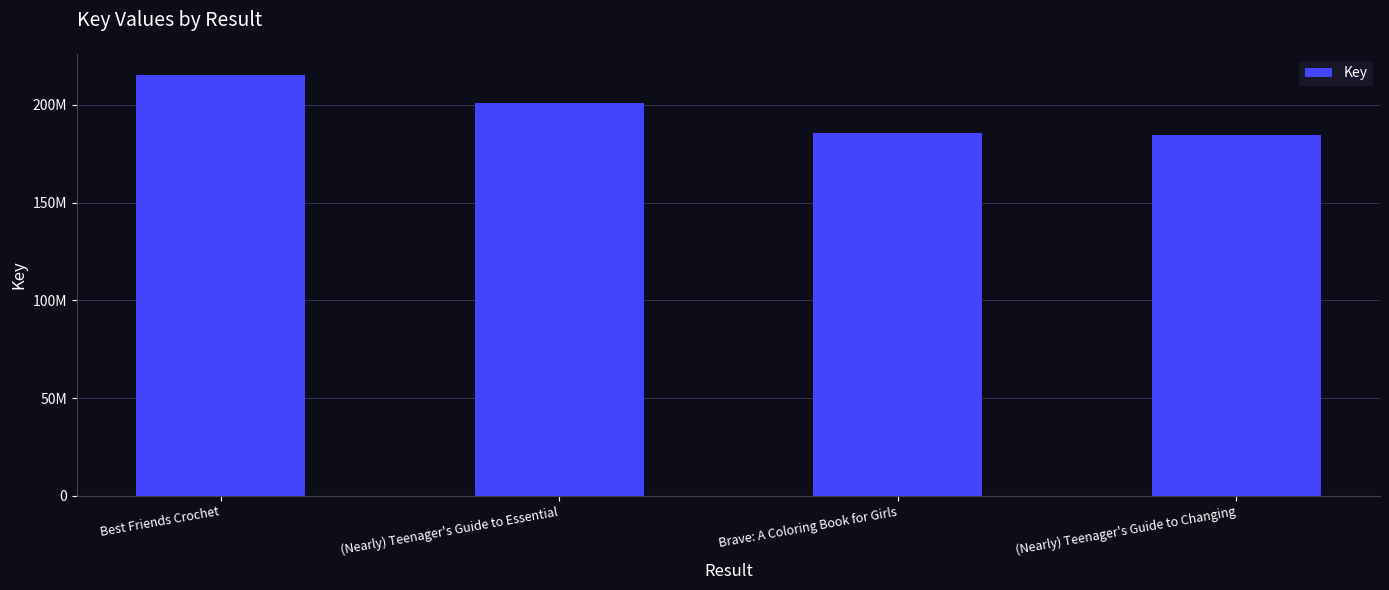

What is the value of the 2nd bar from the left?

200780615